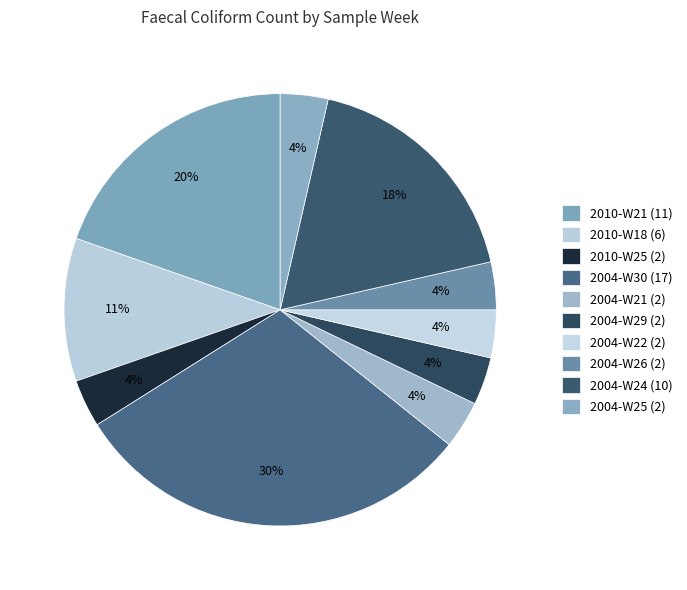

How many segments does this pie chart have?

10